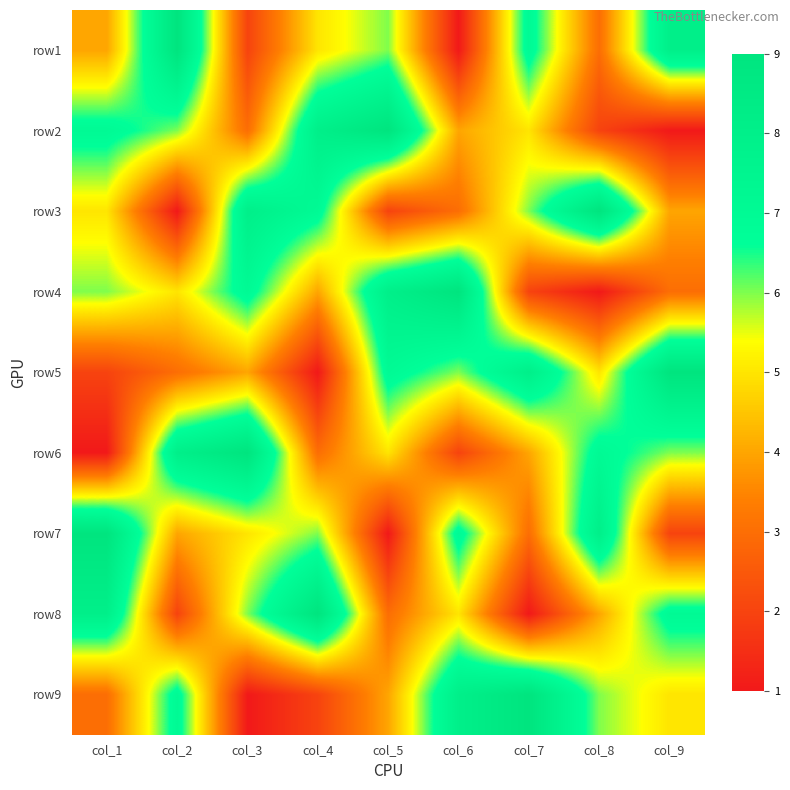

Between col_3 and col_4, which is larger?

col_4